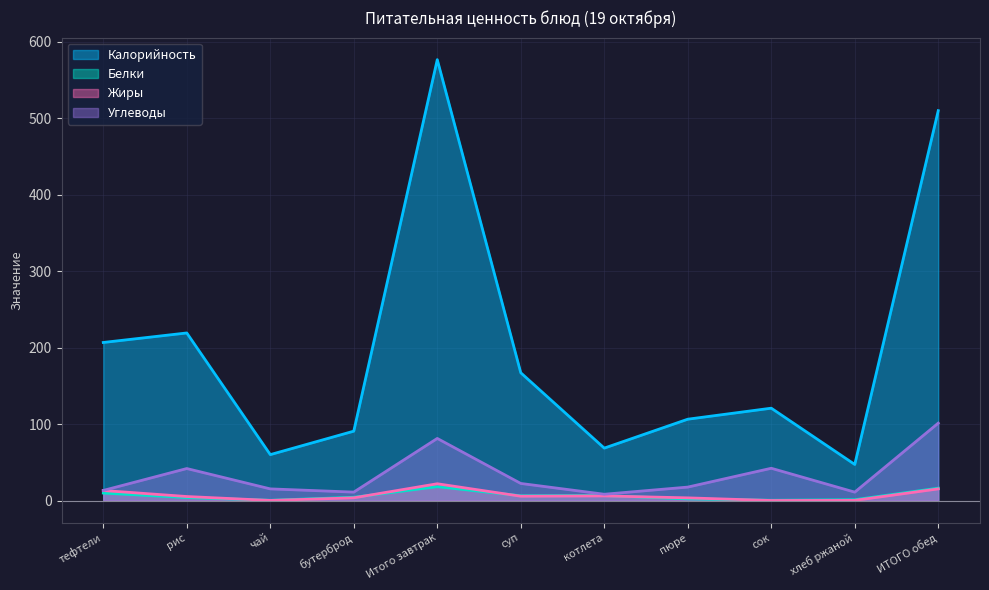

Where does the Углеводы series first go above 17?

рис